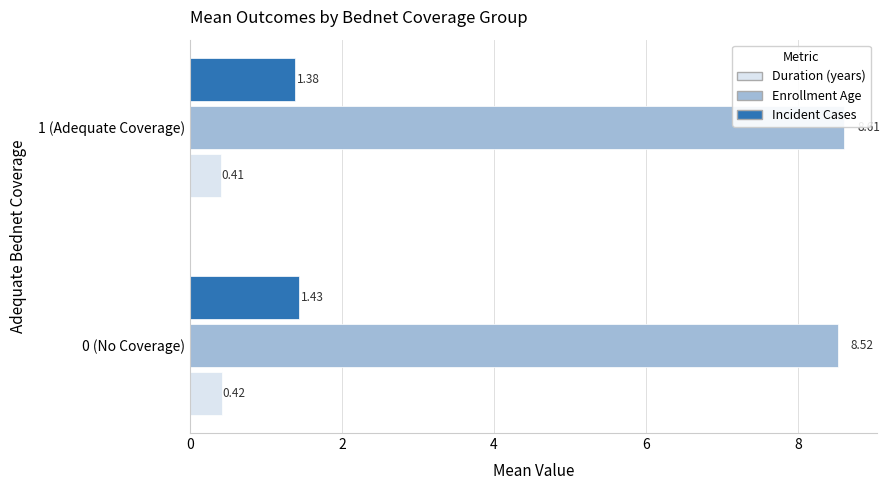

List the series in order of their peak value, highest first.

Enrollment Age, Incident Cases, Duration (years)